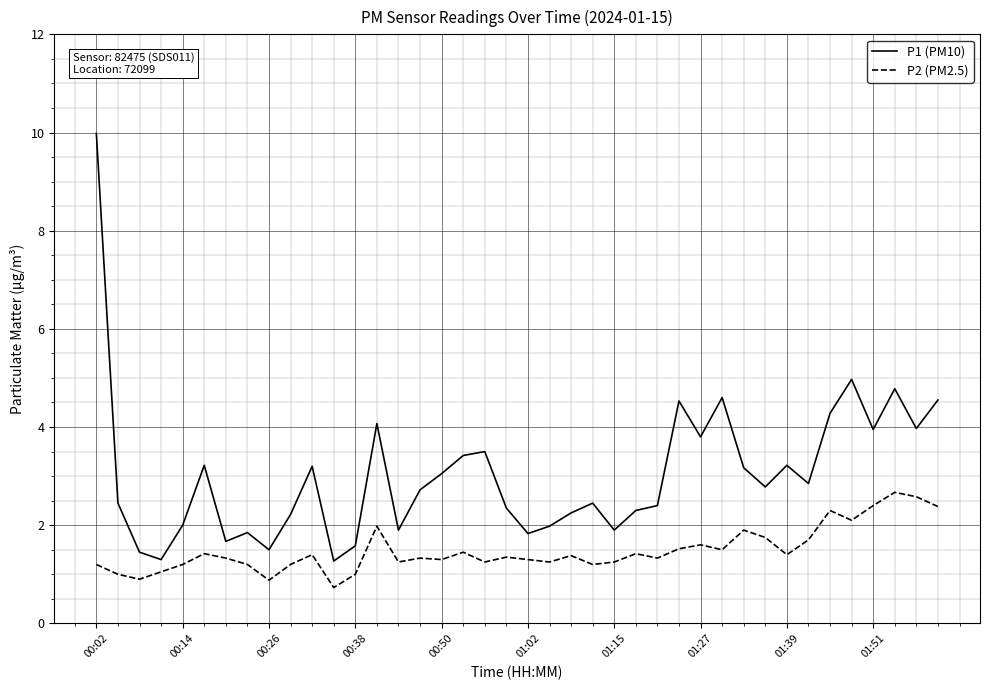

Which series has the largest range (max minus min)?

P1 (PM10)